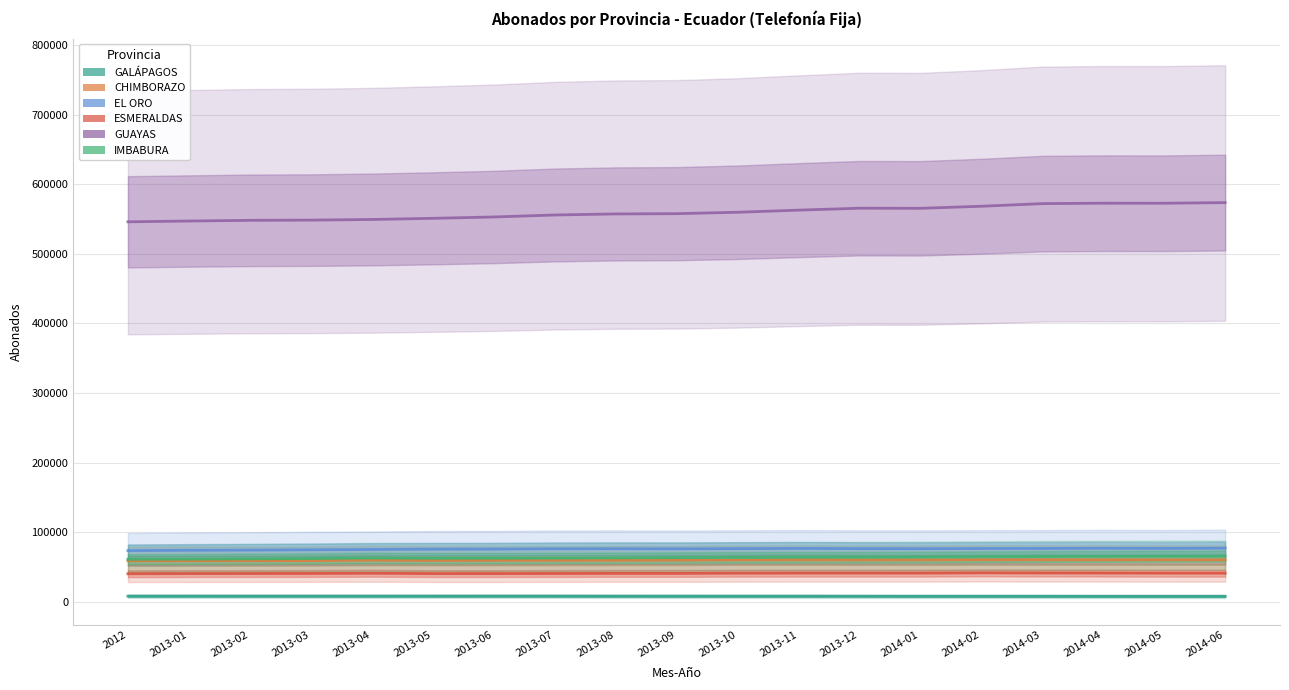

Does the chart have visible grid lines?

Yes